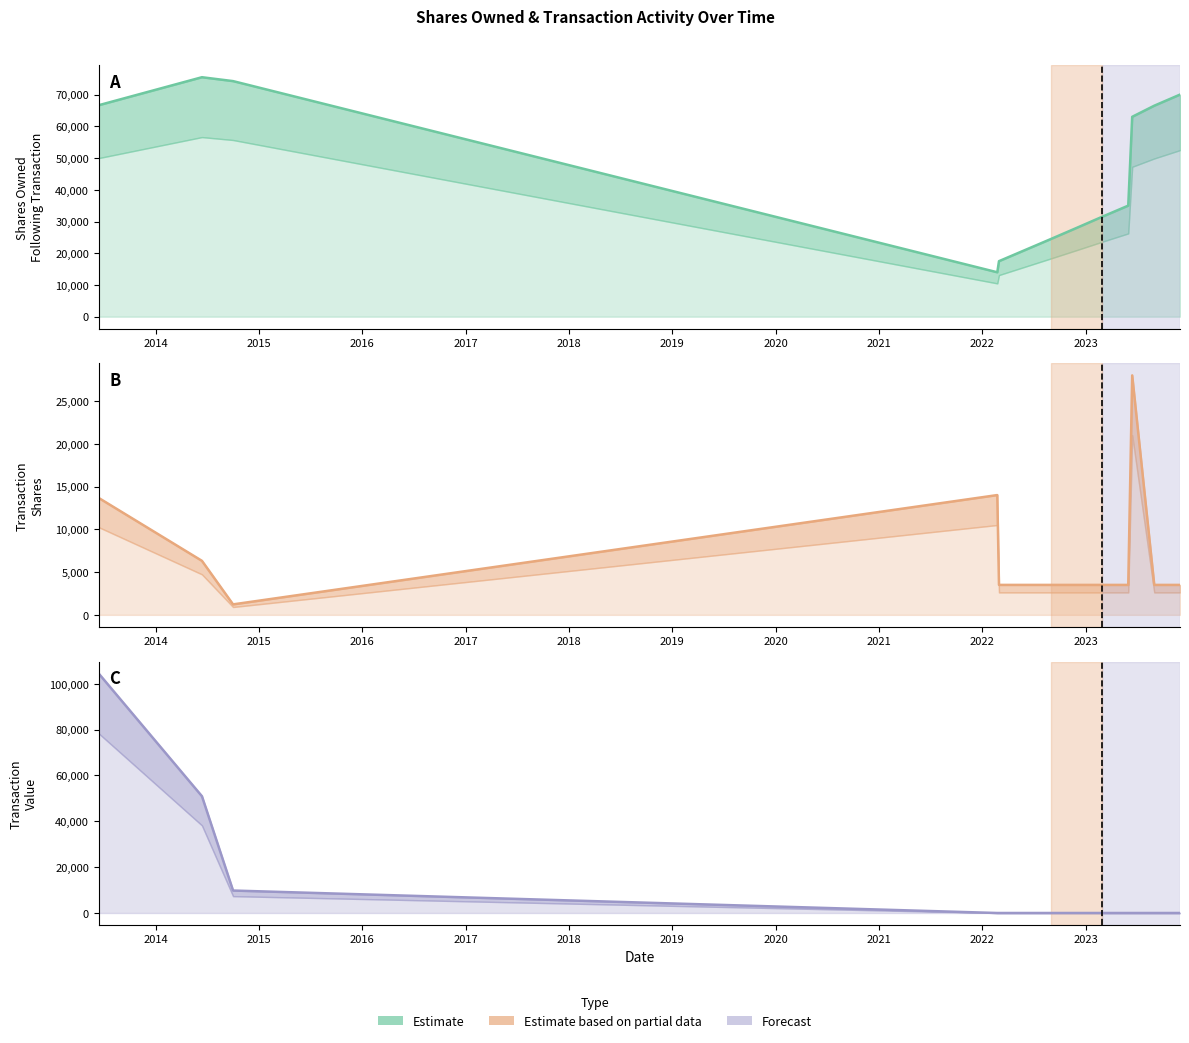

Which series has the widest spread of values?

transactionValue